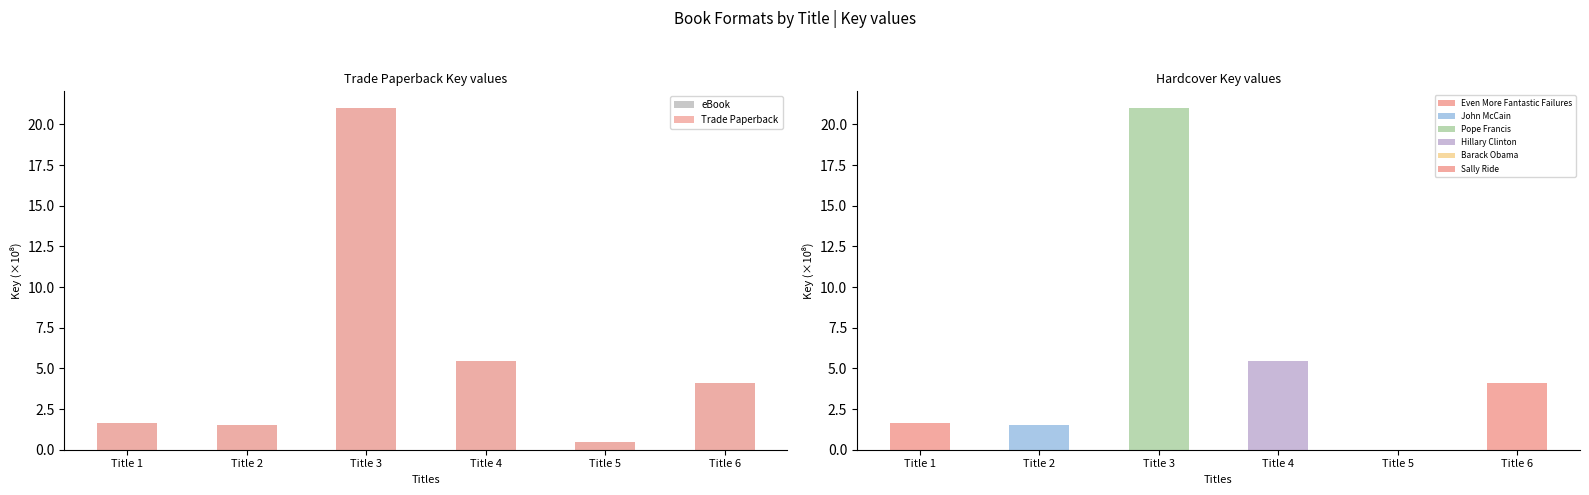

At which label does Trade Paperback first exceed 4?

Title 3